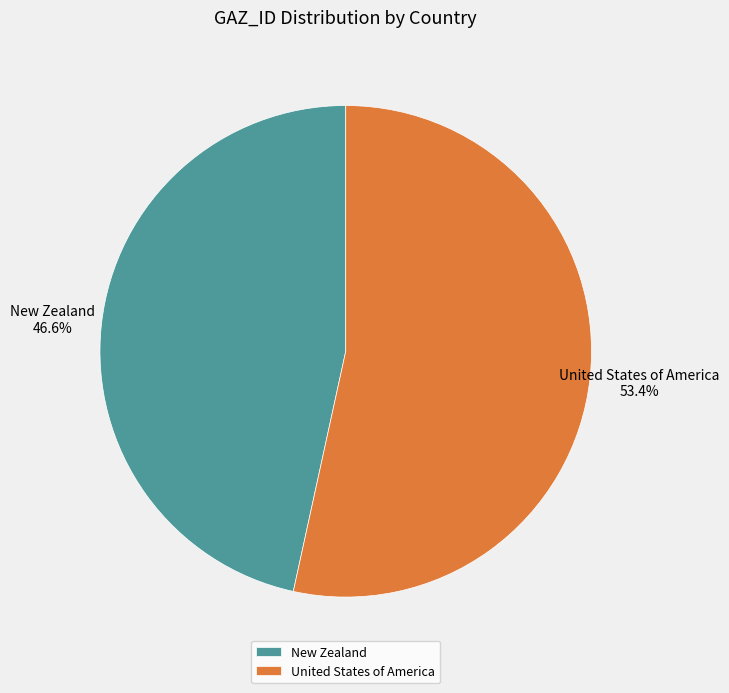

How much of the chart is everything except New Zealand?

53.4%